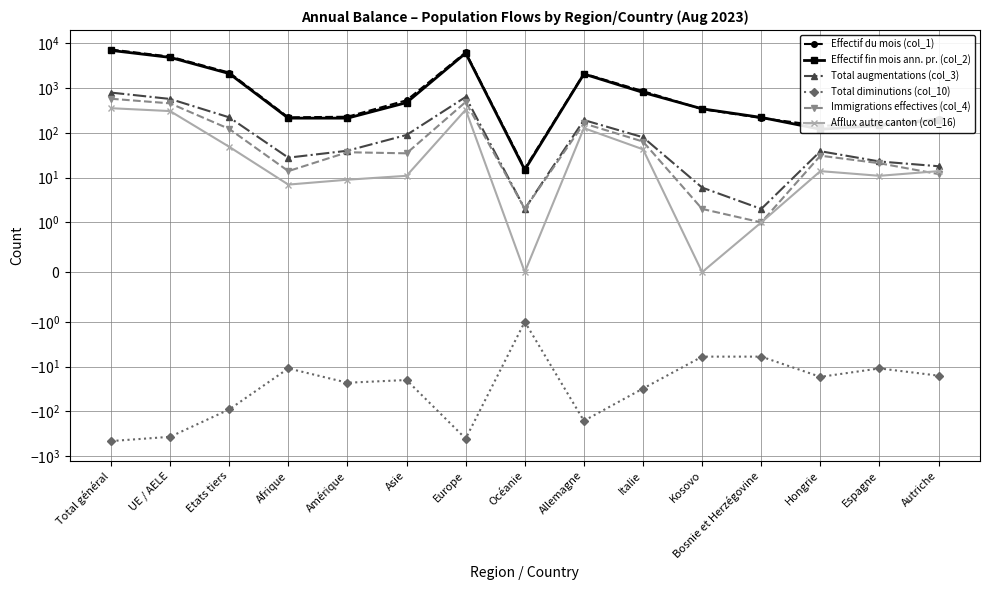

What is the approximate value of Total augmentations (col_3) at Allemagne, to the nearest 100?

200